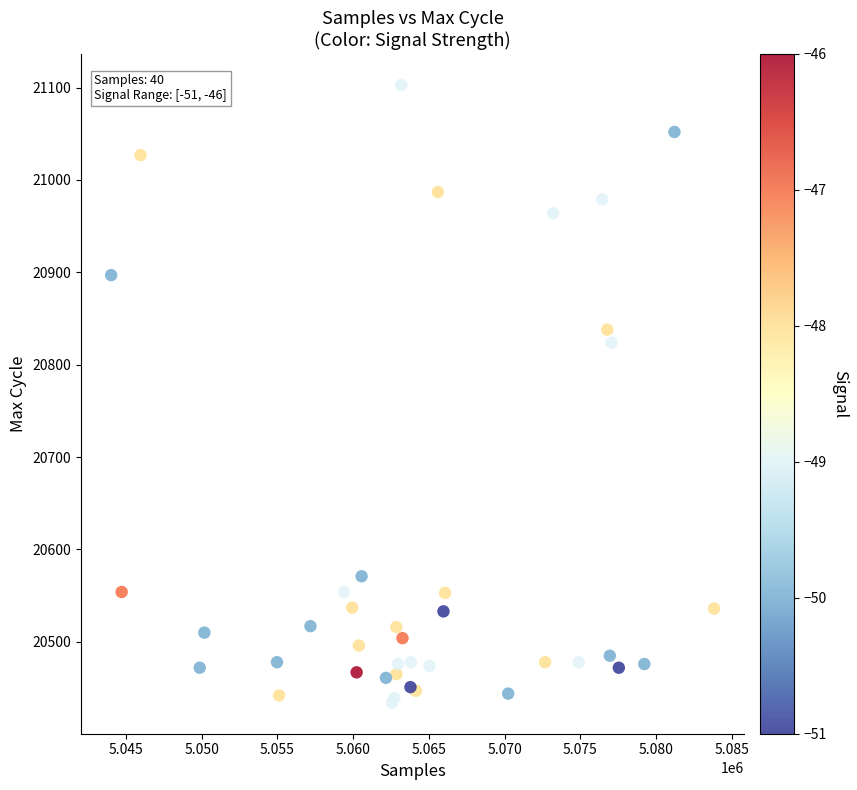

What Y value in the scatter plot is closest to 20768?

20824